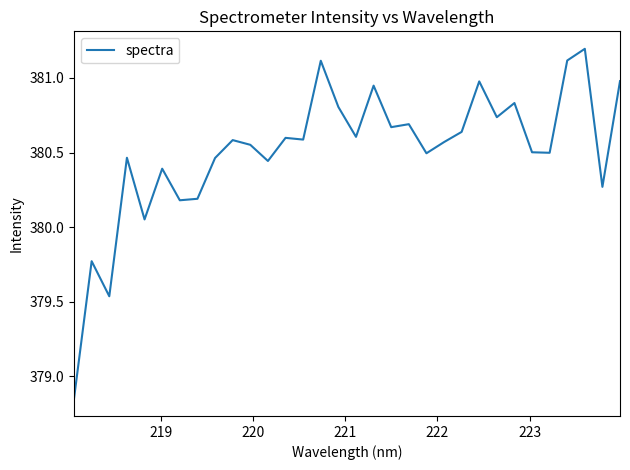

What is the greatest value displayed?

381.2